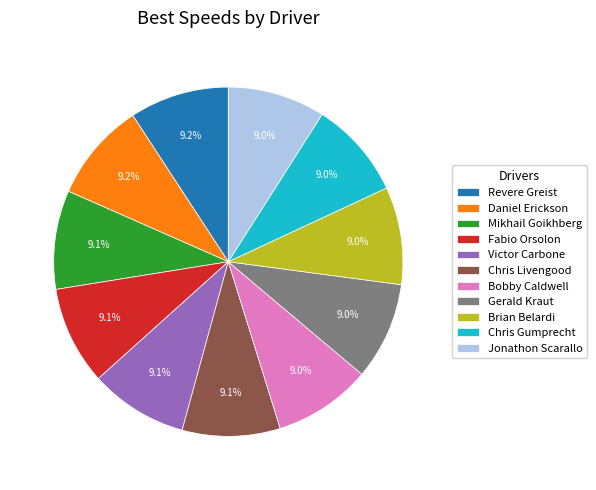

The Gerald Kraut slice represents 9% of the pie. True or false?

True